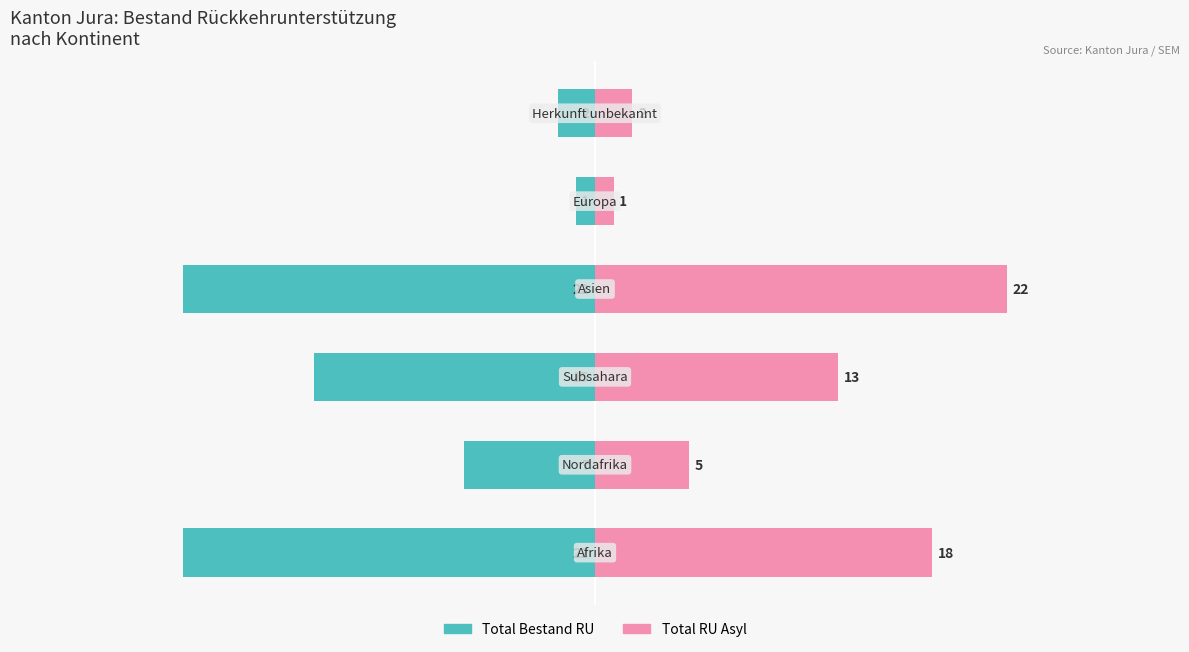

What is the sum of all Total Bestand RU values?

-69